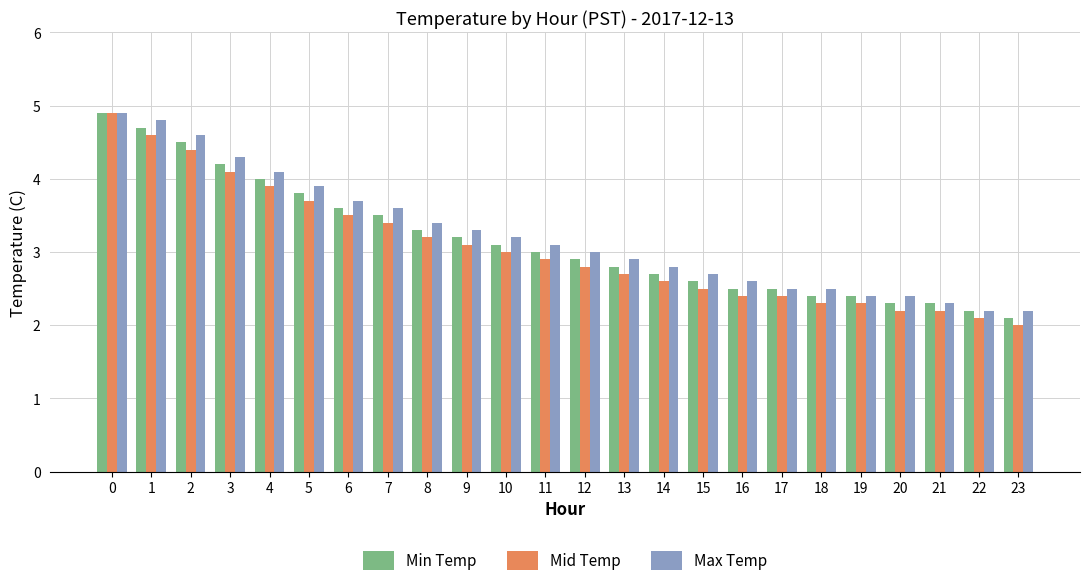

What is the difference between the maximum and minimum values in the Max Temp series?

2.7